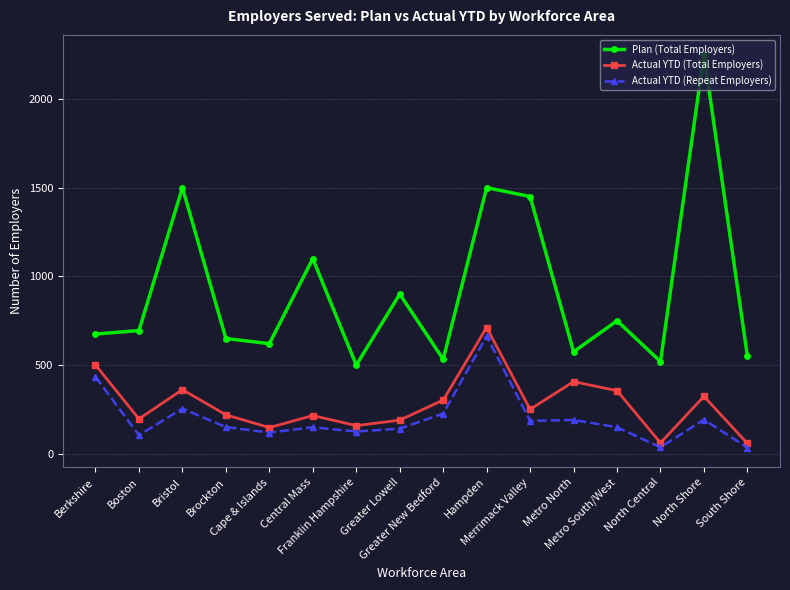

How many series are shown in this chart?

3